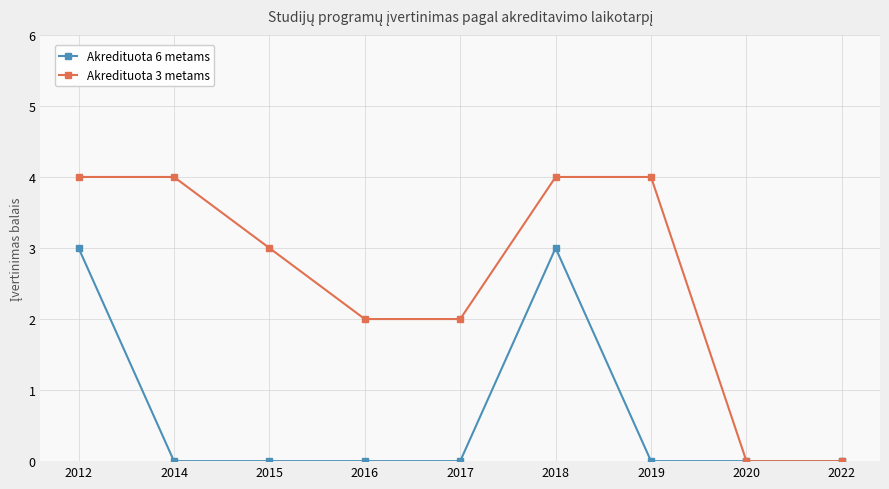

Which series changed the most between 2016 and 2018?

Akredituota 6 metams